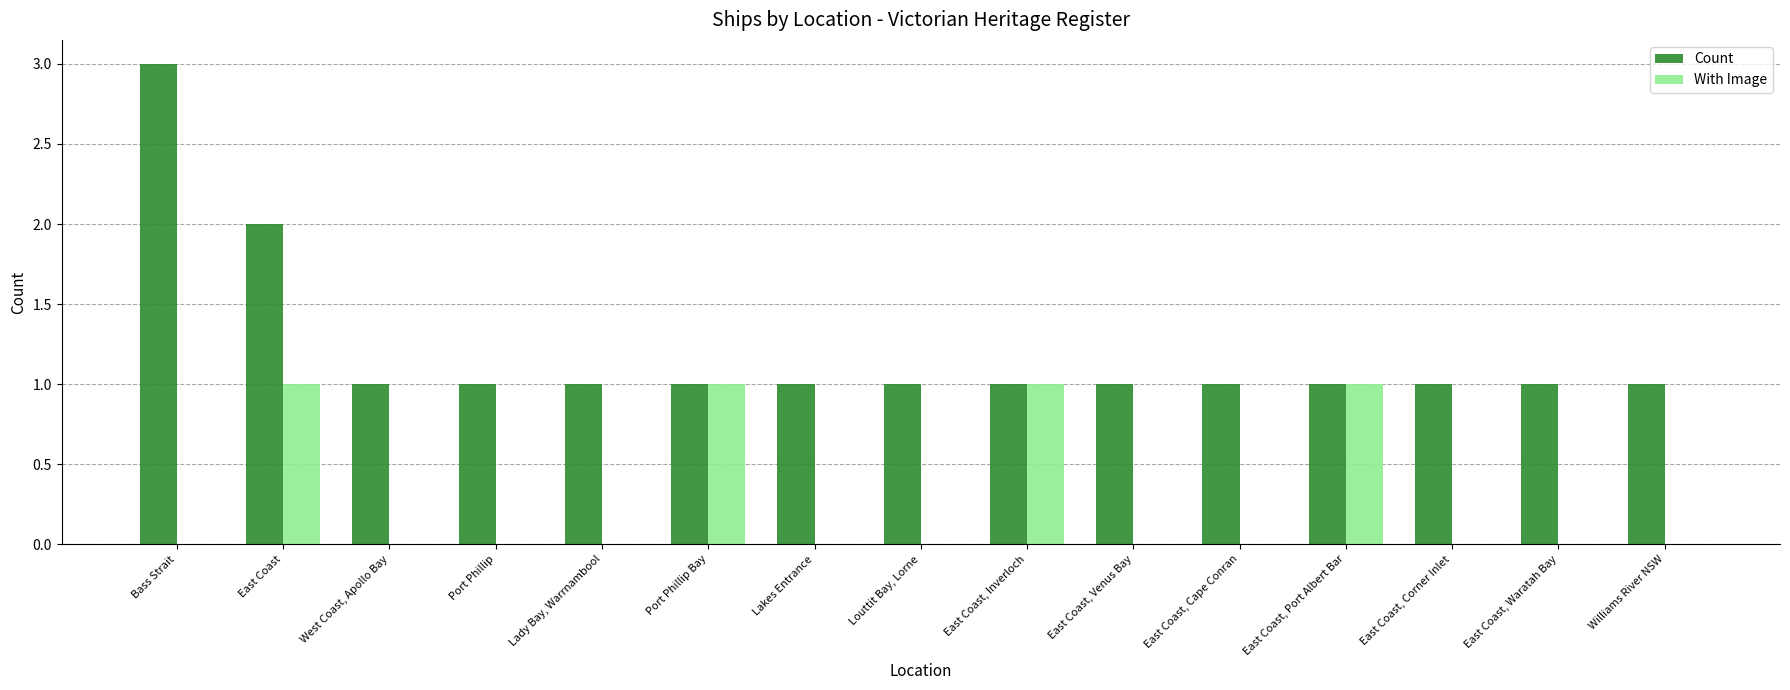

Reading right to left, list all the values displayed in this chart.

Count: Williams River NSW=1	East Coast, Waratah Bay=1	East Coast, Corner Inlet=1	East Coast, Port Albert Bar=1	East Coast, Cape Conran=1	East Coast, Venus Bay=1	East Coast, Inverloch=1	Louttit Bay, Lorne=1	Lakes Entrance=1	Port Phillip Bay=1	Lady Bay, Warrnambool=1	Port Phillip=1	West Coast, Apollo Bay=1	East Coast=2	Bass Strait=3
With Image: Williams River NSW=0	East Coast, Waratah Bay=0	East Coast, Corner Inlet=0	East Coast, Port Albert Bar=1	East Coast, Cape Conran=0	East Coast, Venus Bay=0	East Coast, Inverloch=1	Louttit Bay, Lorne=0	Lakes Entrance=0	Port Phillip Bay=1	Lady Bay, Warrnambool=0	Port Phillip=0	West Coast, Apollo Bay=0	East Coast=1	Bass Strait=0